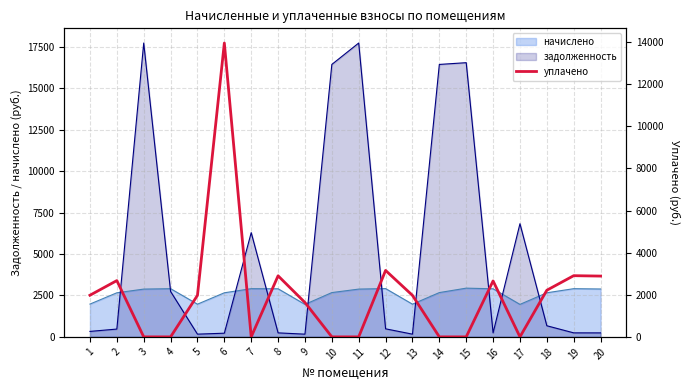

Reading left to right, extract all data points from this chart.

1=1978.0	2=2673.7	3=0.0	4=0.0	5=1971.6	6=13957.0	7=0.0	8=2900.2	9=1632.4	10=0.0	11=0.0	12=3155.6	13=1971.6	14=0.0	15=0.0	16=2656.8	17=0.0	18=2215.4	19=2906.5	20=2887.4